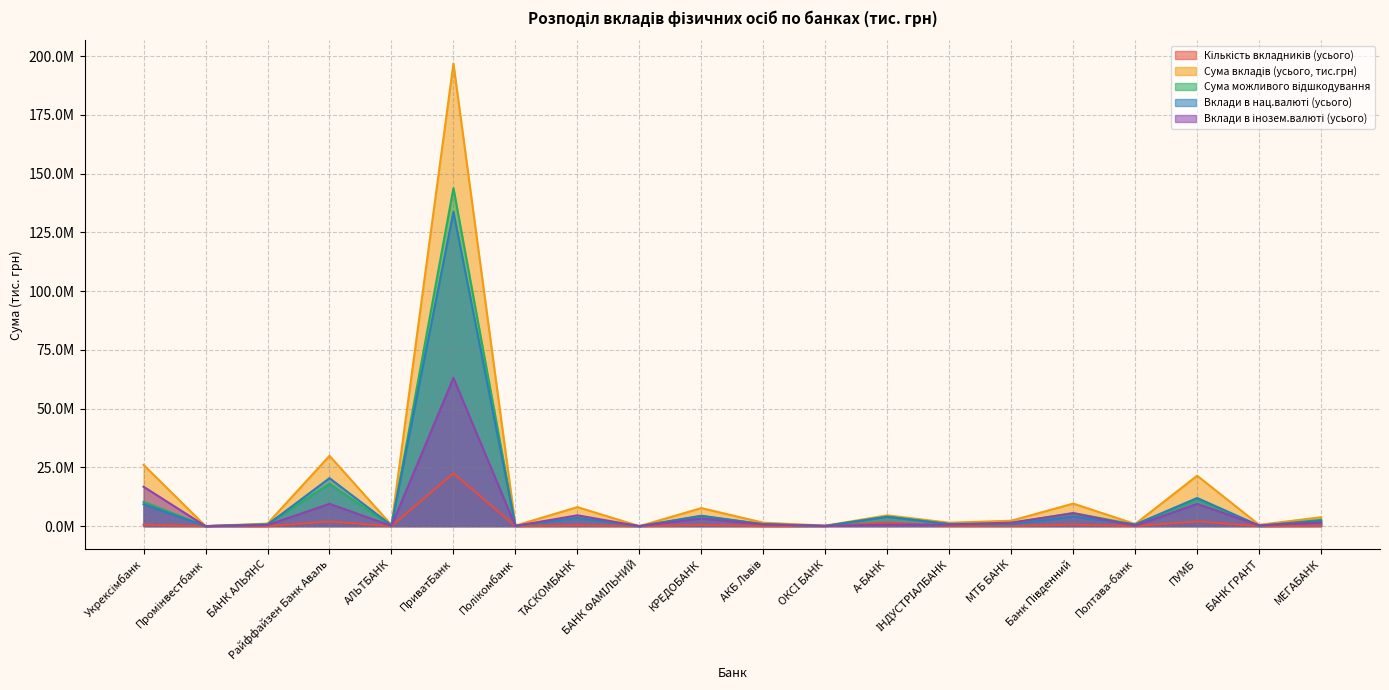

What position from the left is ІНДУСТРІАЛБАНК?

14